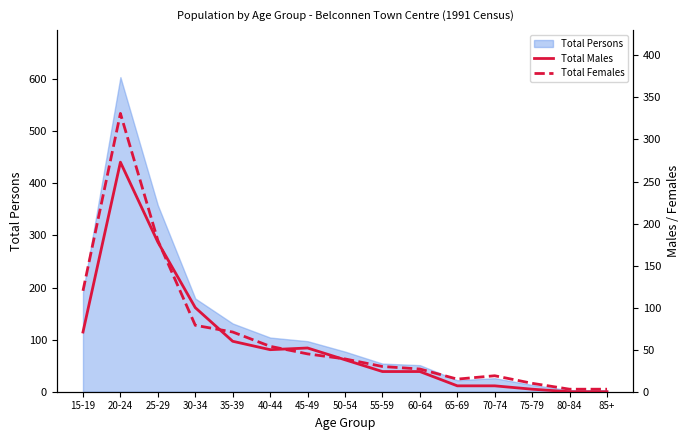

How many positive values does the Total Males series have?

13